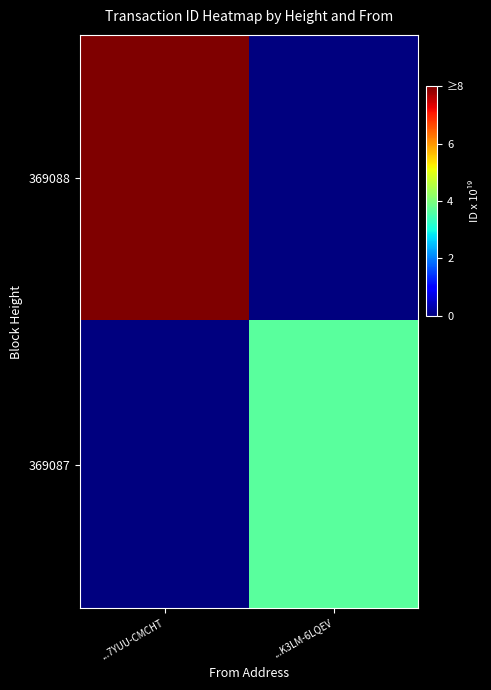

Which series changed the most between ...7YUU-CMCHT and ...K3LM-6LQEV?

369088